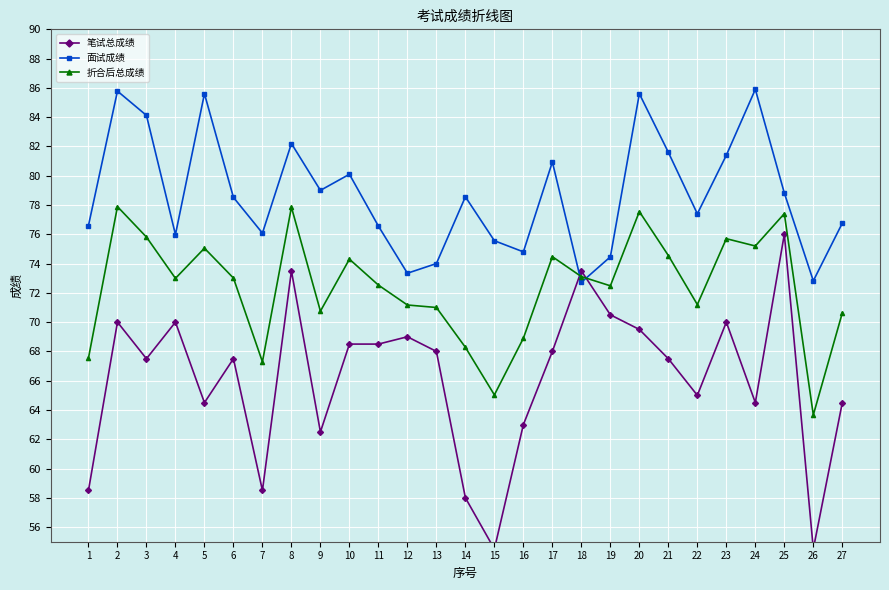

List the labels in order of 面试成绩 value, smallest first.

18, 26, 12, 13, 19, 16, 15, 4, 7, 11, 1, 27, 22, 6, 14, 25, 9, 10, 17, 23, 21, 8, 3, 5, 20, 2, 24